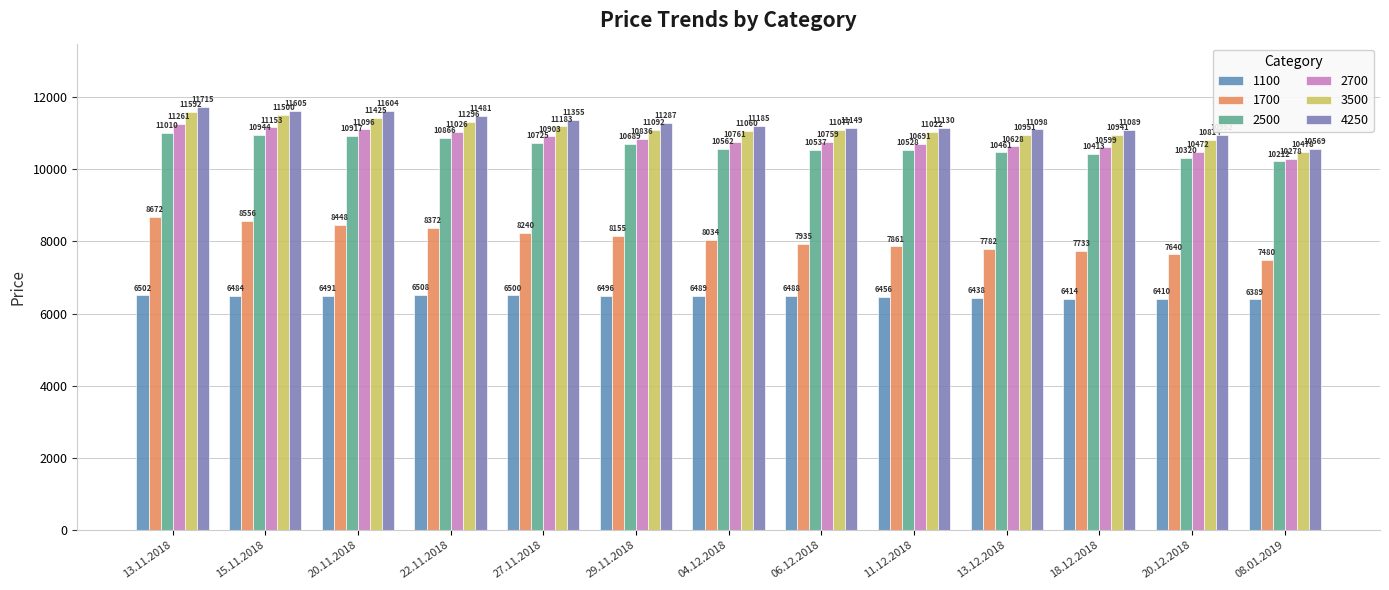

What is the label of the 9th bar from the left?

11.12.2018